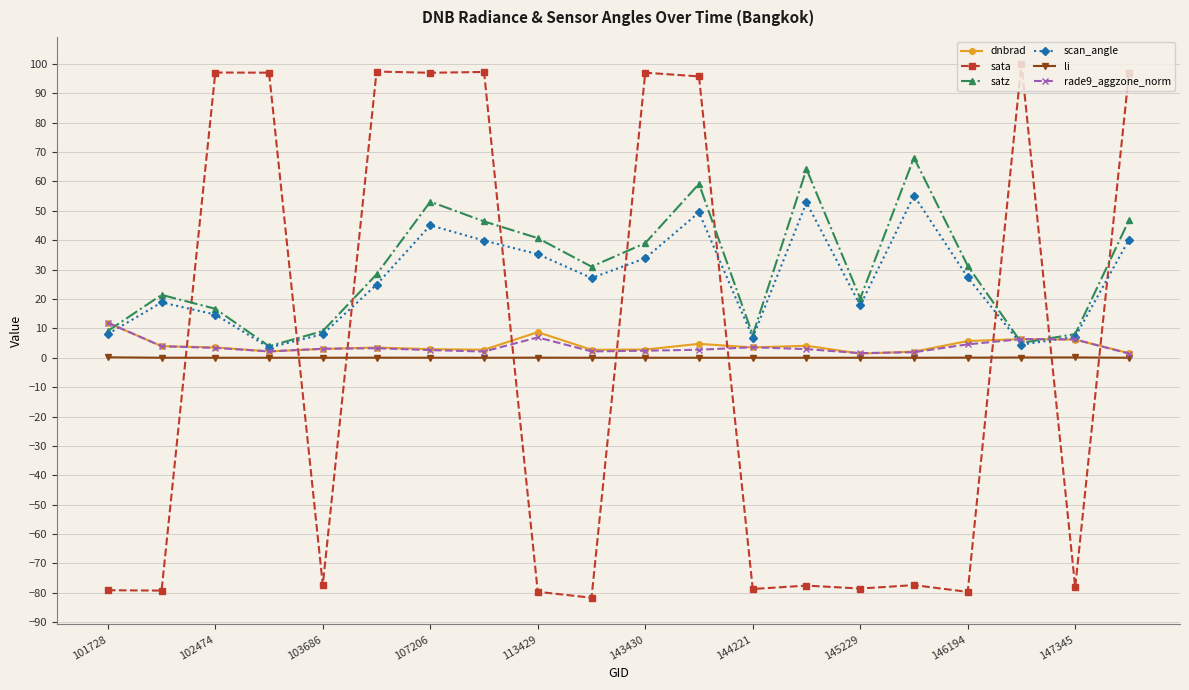

What is the value of the scan_angle point at the 15th from the left?

17.8